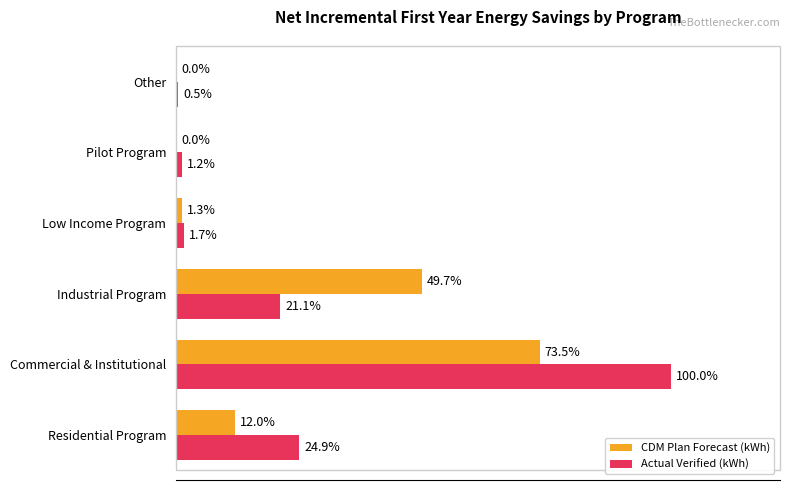

What are all the series names shown in the legend?

CDM Plan Forecast (kWh), Actual Verified (kWh)